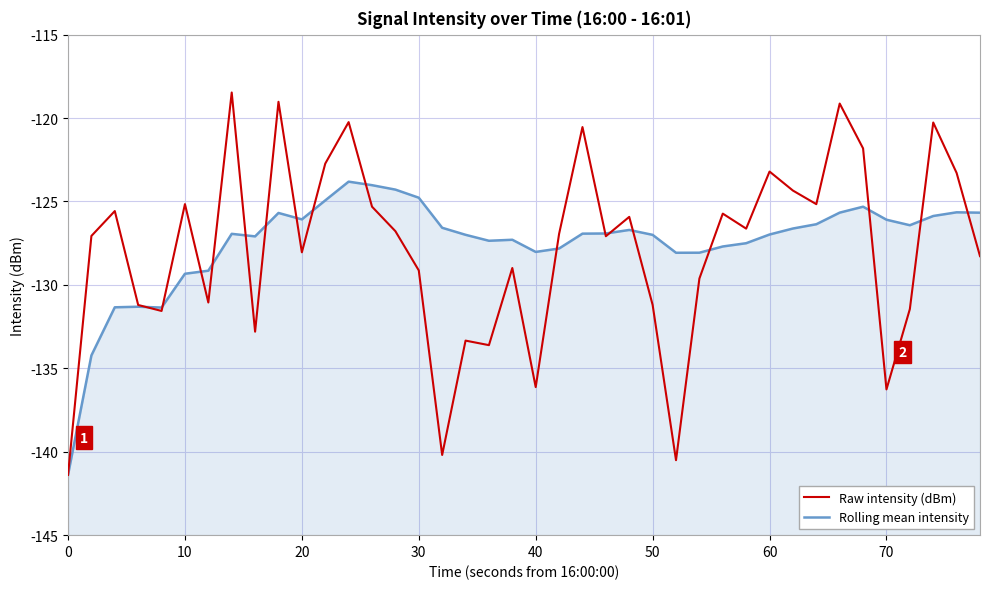

True or false: Rolling mean intensity has more than 0 points higher than both neighbors.

True